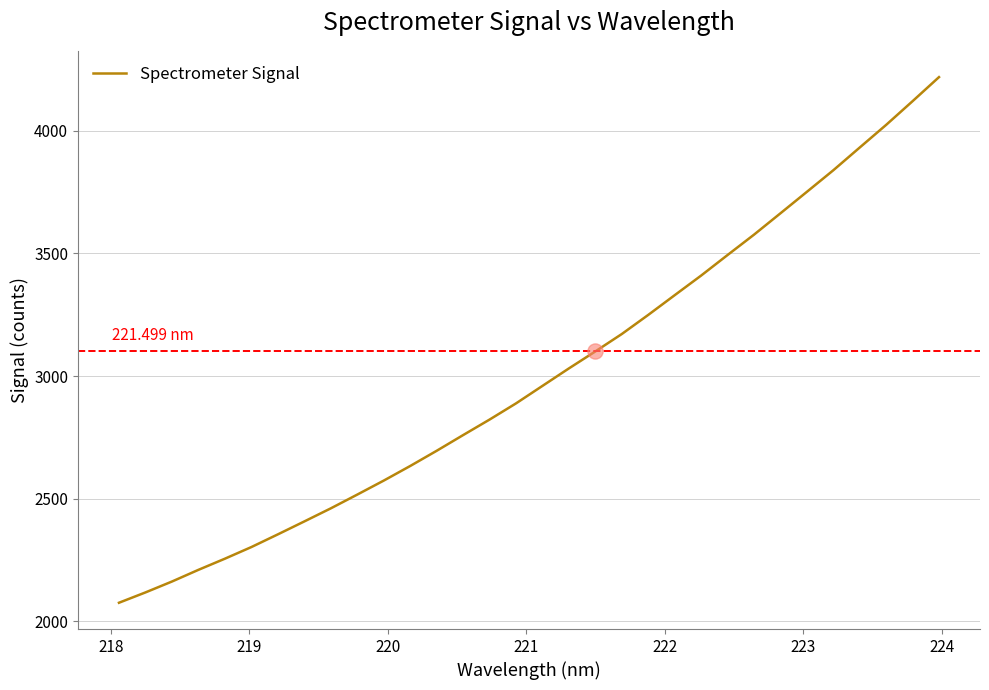

How many lines are shown in the chart?

1